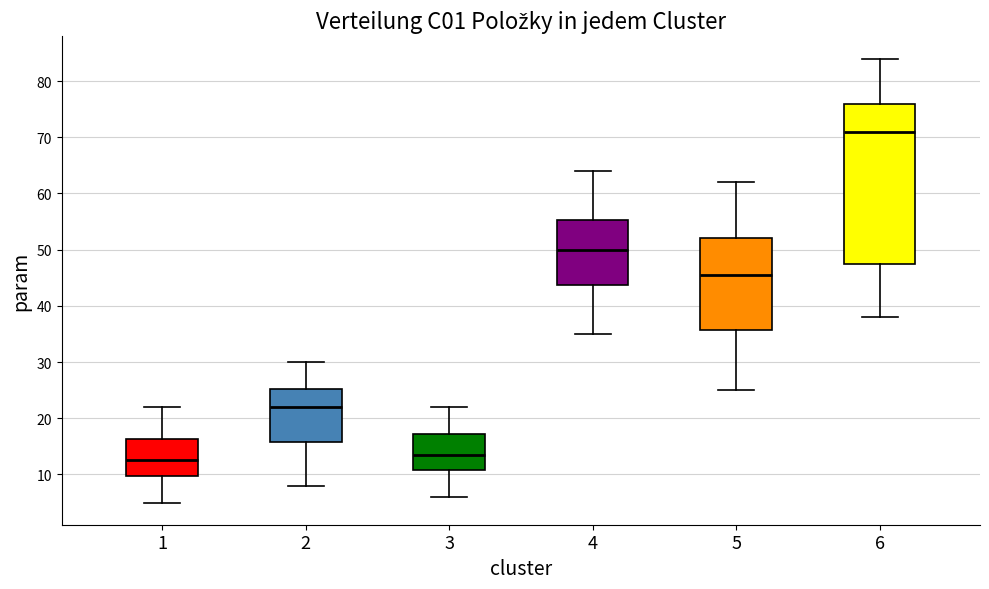

Which box has the lowest median line?

1